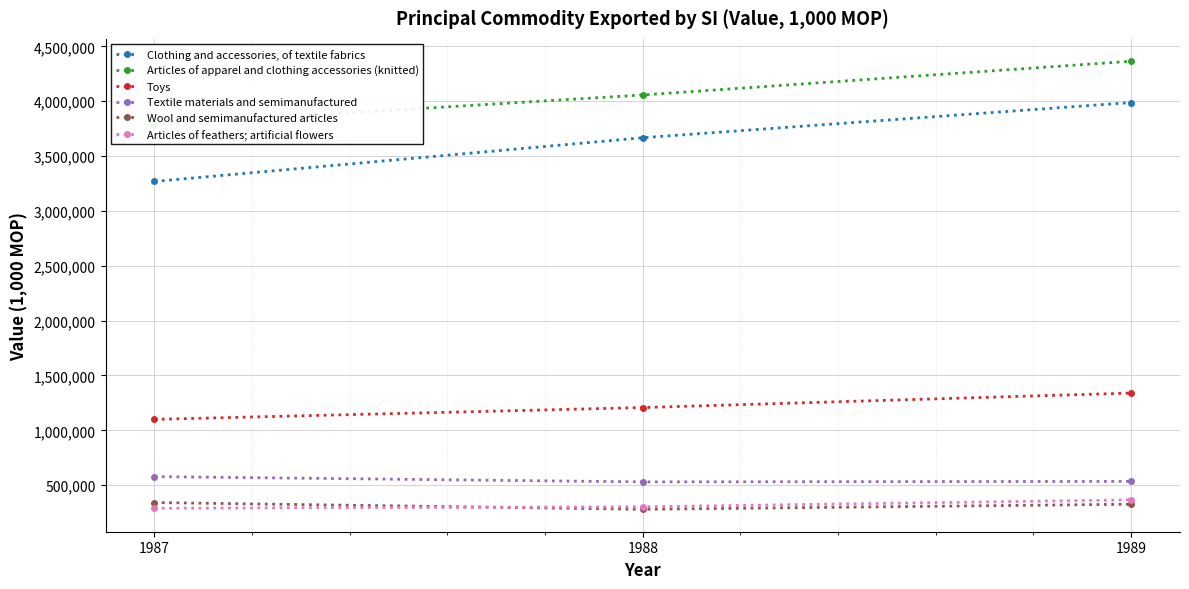

Read the Articles of feathers; artificial flowers value at 1989, to the nearest 10.

366380